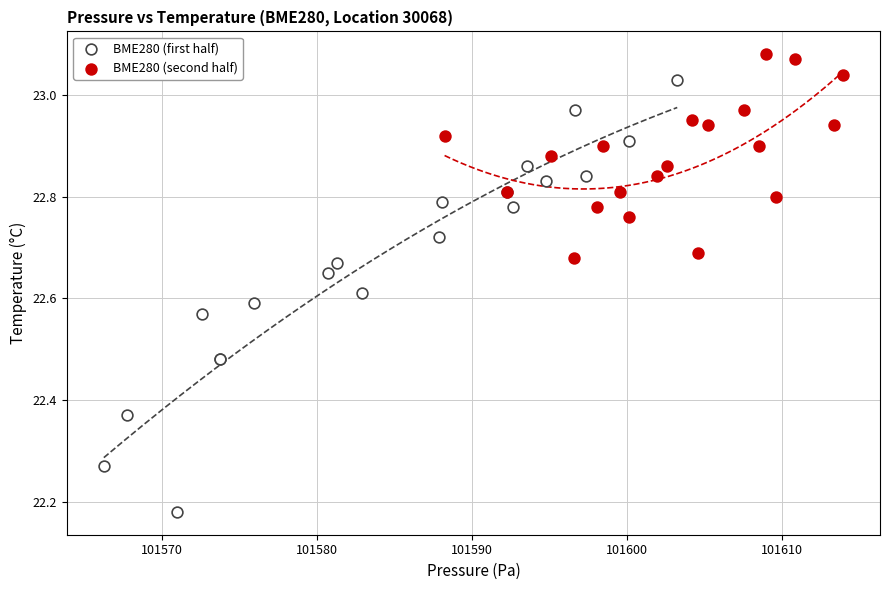

Which series contains the lowest Y value?

BME280 (first half)